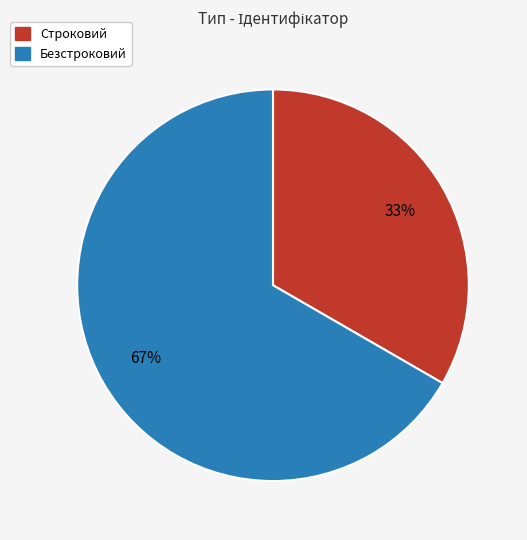

Which category has the biggest portion of the pie?

Безстроковий